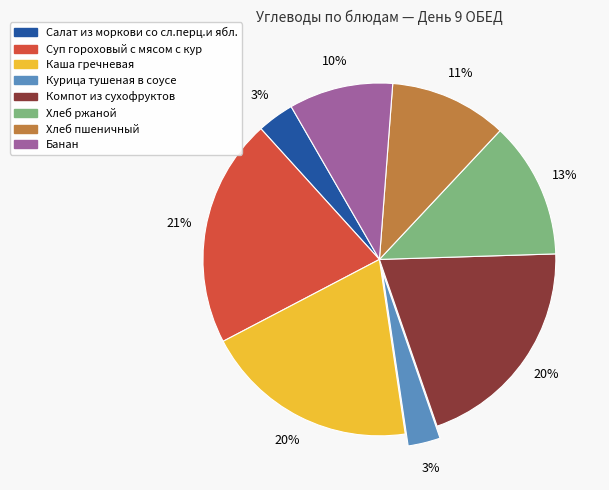

To the nearest percent, what percentage of the pie is Компот из сухофруктов?

20%